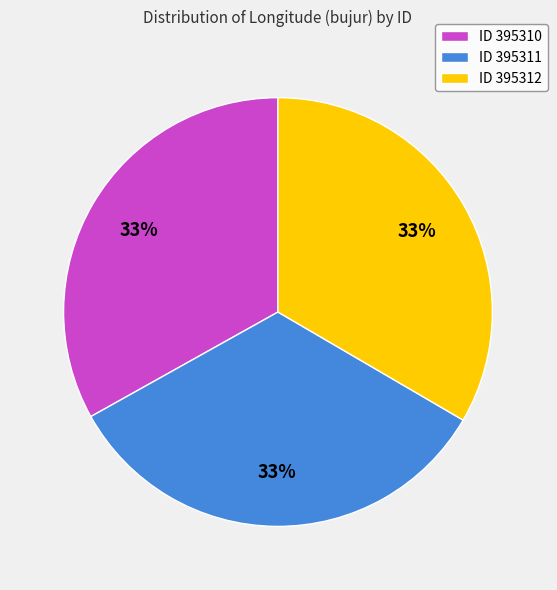

Does any single category account for the majority?

No